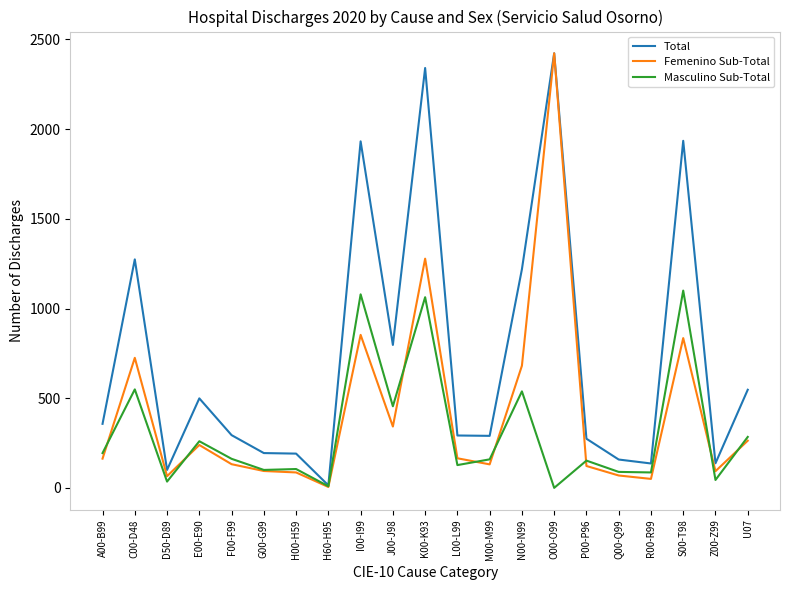

Which category has the lowest value in the Total series?

H60-H95